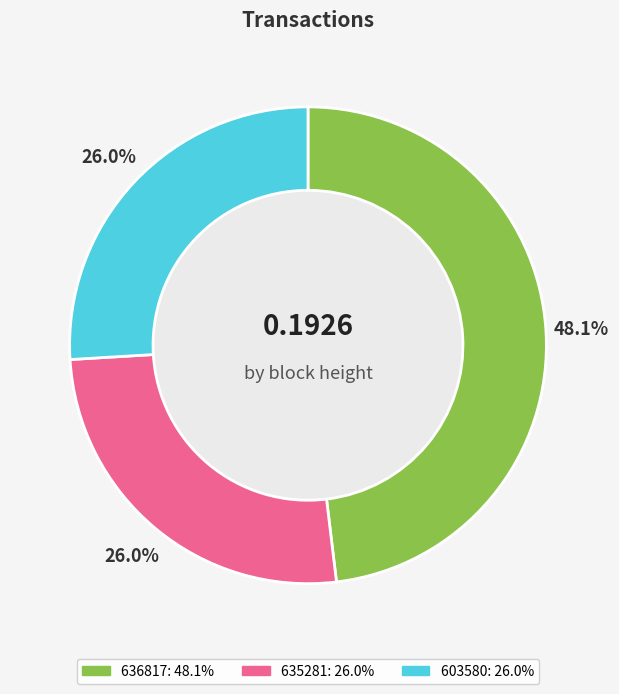

Between 636817 and 603580, which is larger?

636817